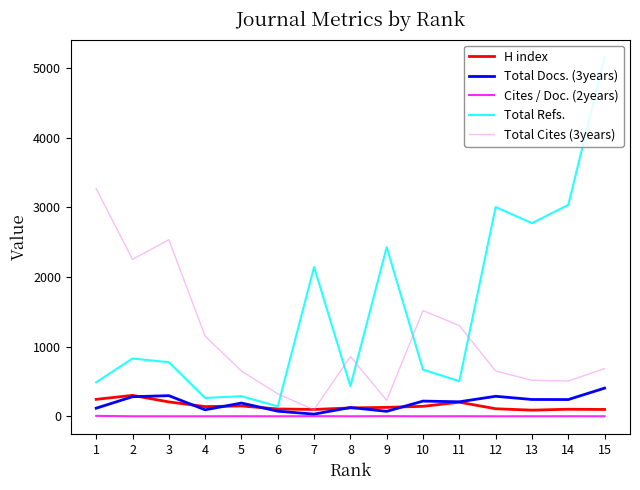

At which label does Total Cites (3years) reach its peak?

1